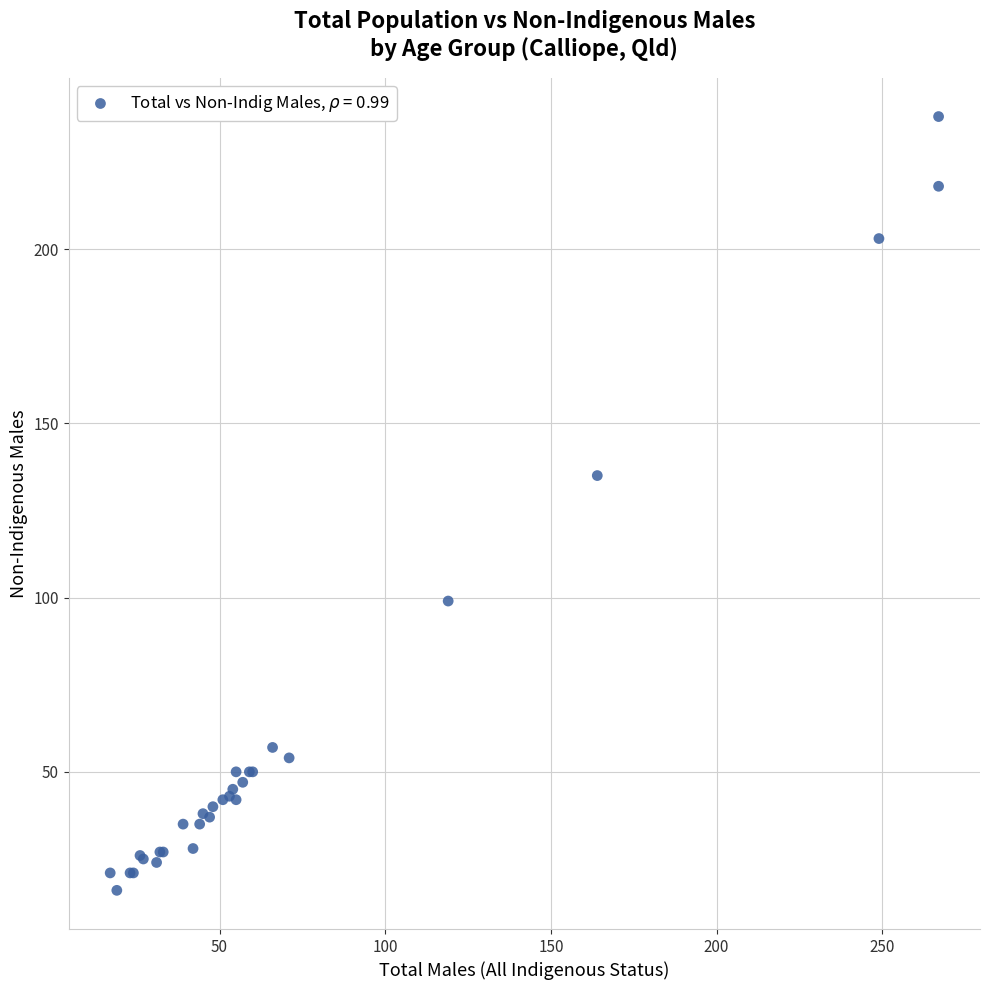

What Y value in the scatter plot is closest to 127?

135